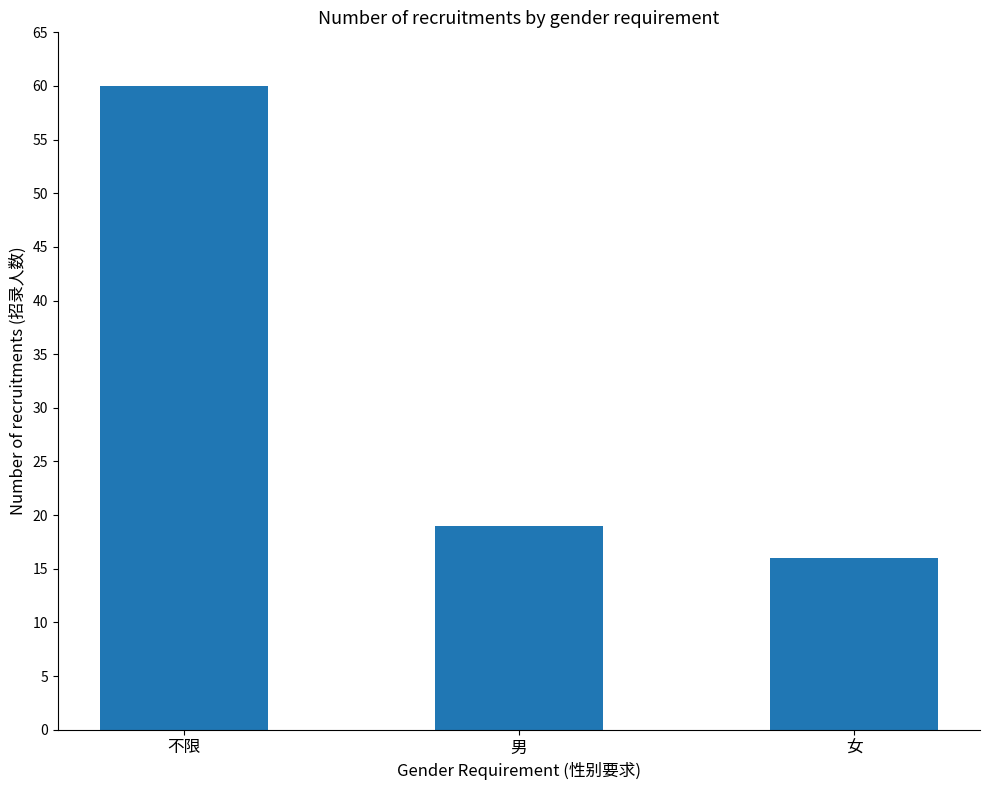

What position from the right is 不限?

3